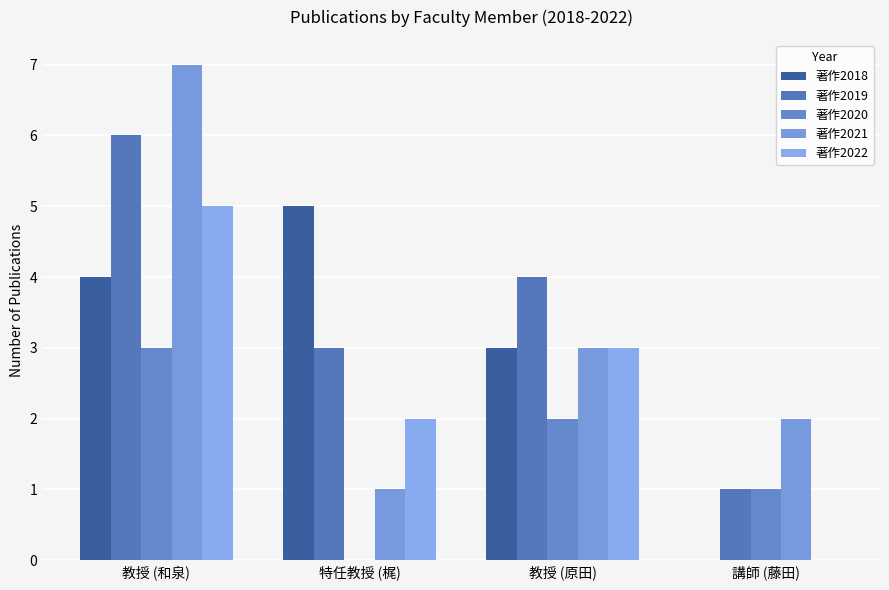

What is the total value across all series at 特任教授 (梶)?

11